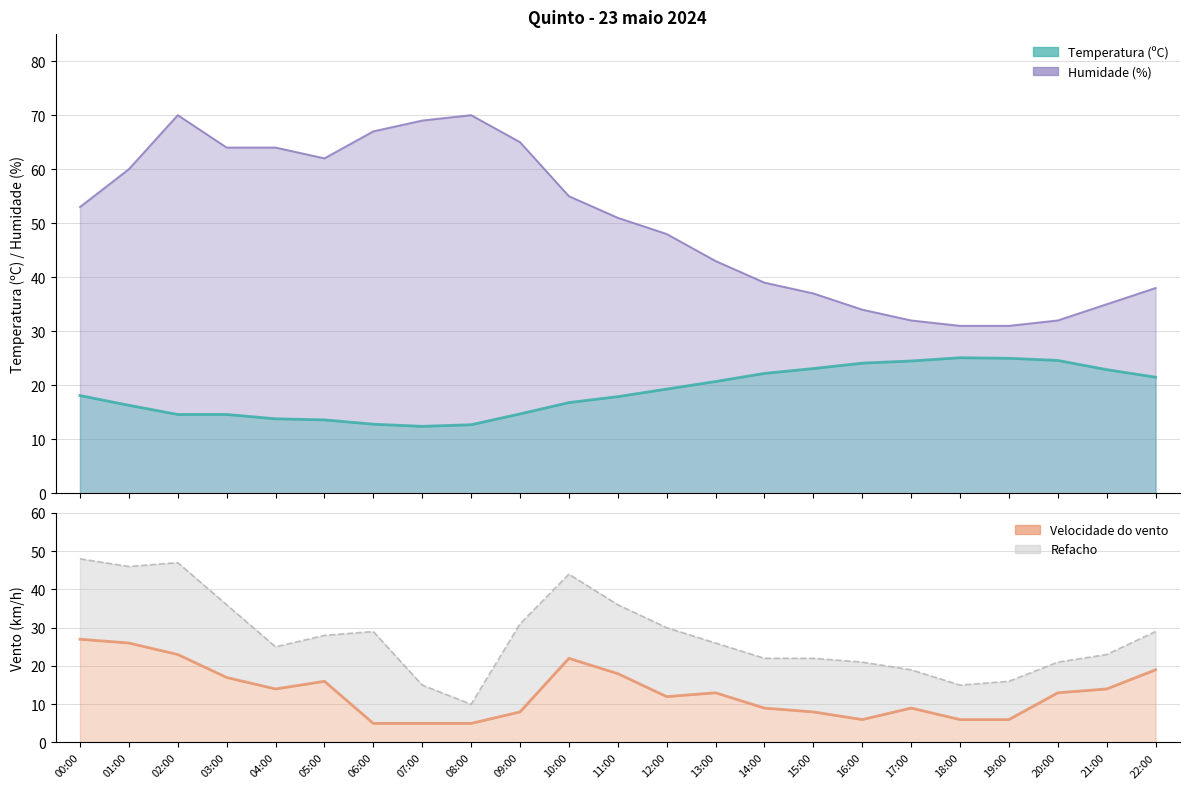

At which category does the chart reach its peak across all series?

02:00